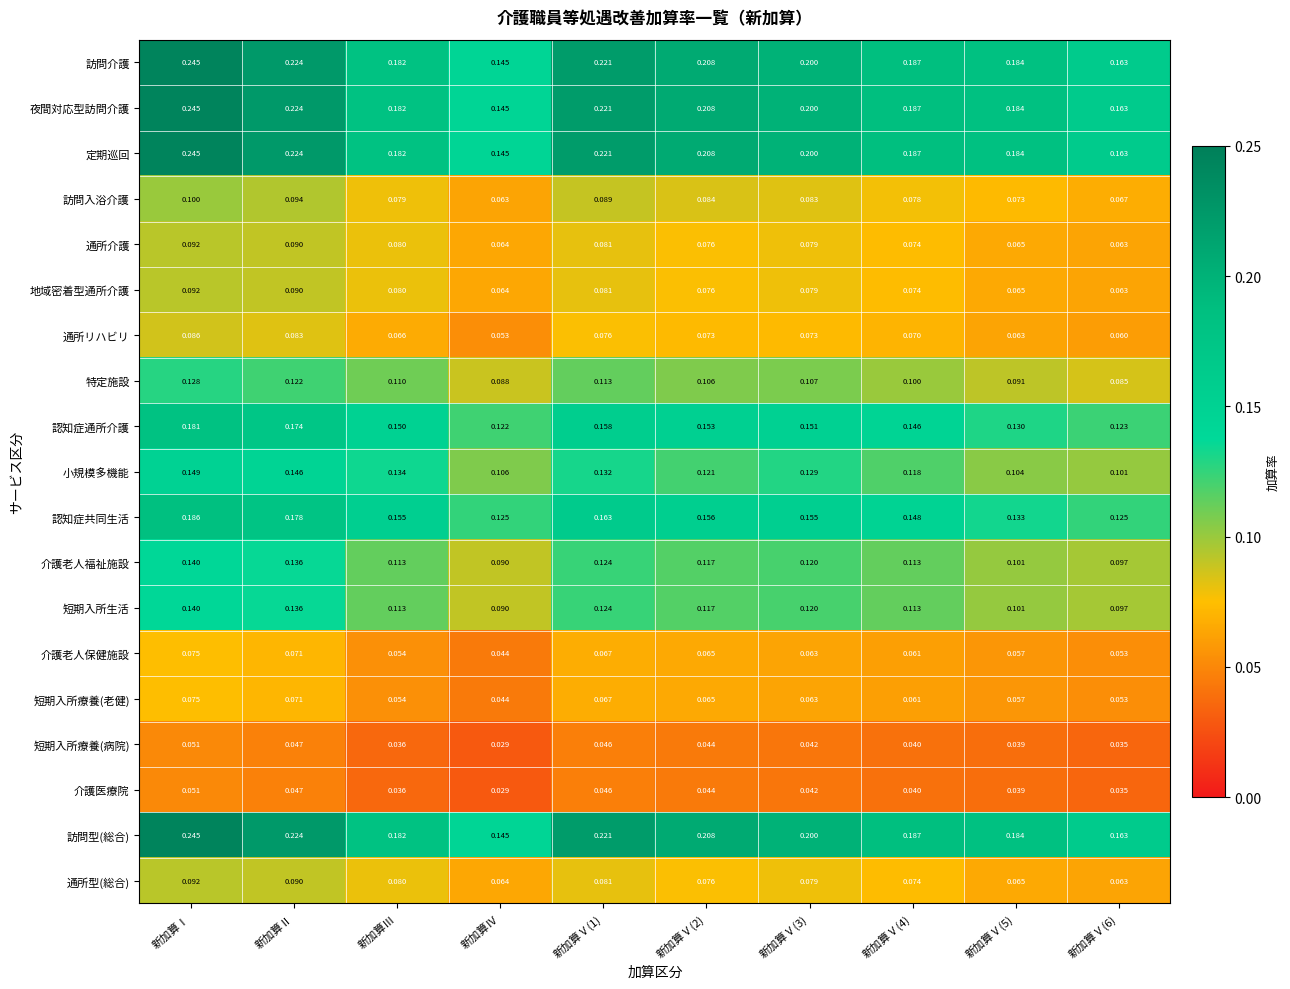

Which category has the lowest value across all series?

新加算Ⅳ